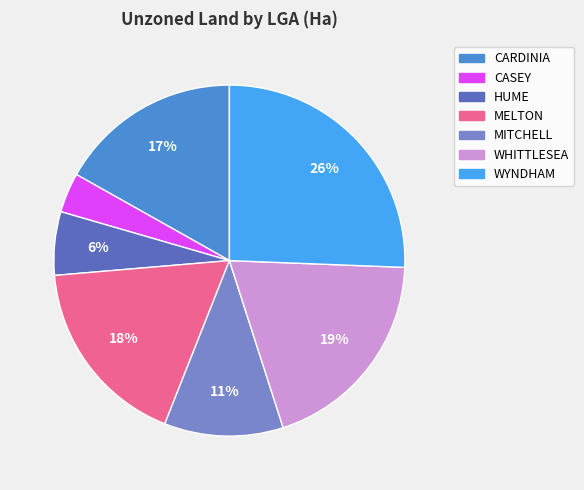

Which slice is the largest?

WYNDHAM